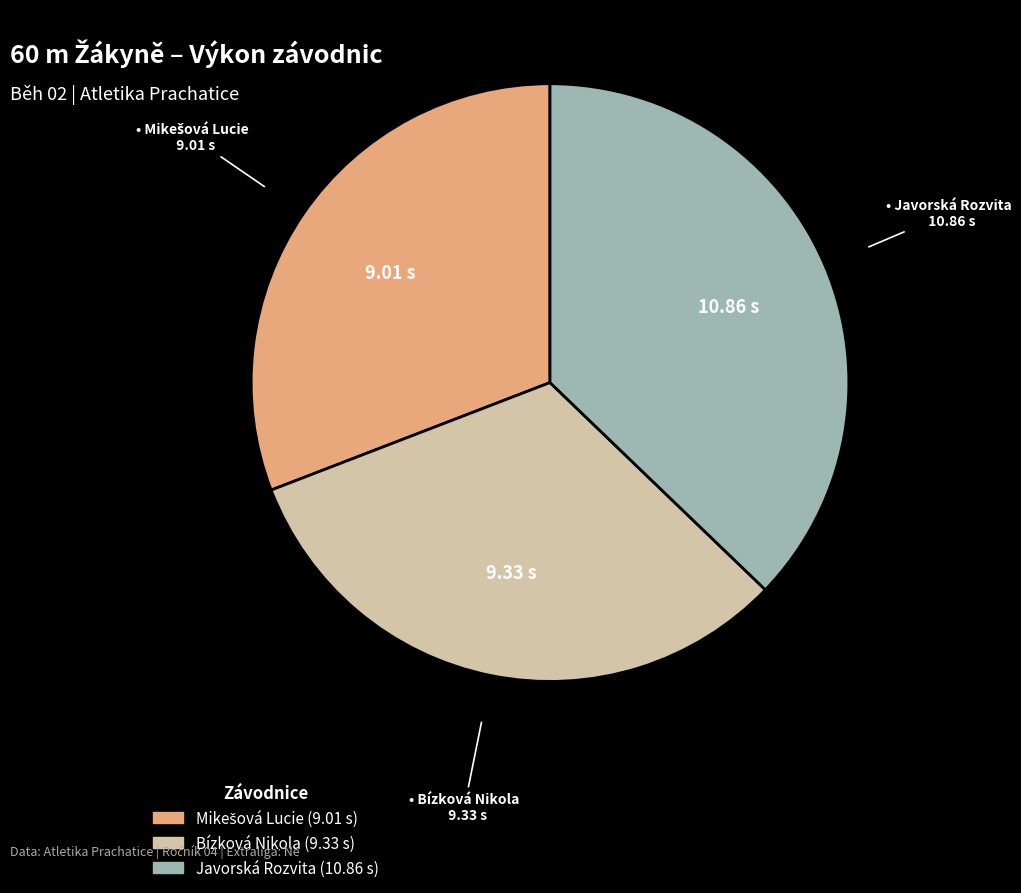

What is the largest slice in the pie chart?

Javorská Rozvita